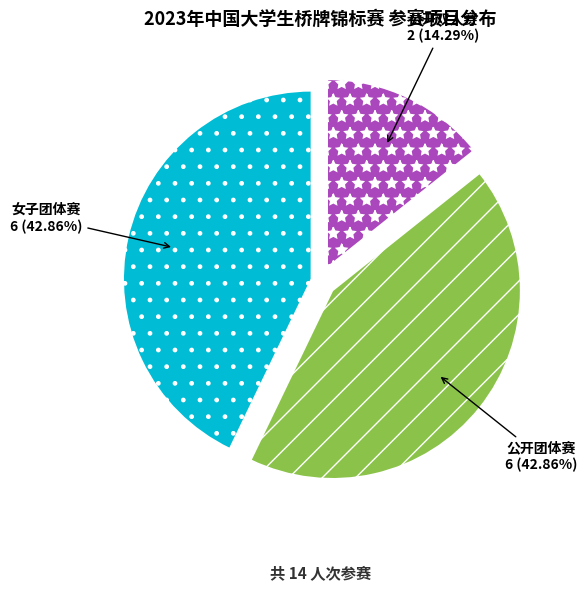

How many slices are in this pie chart?

3